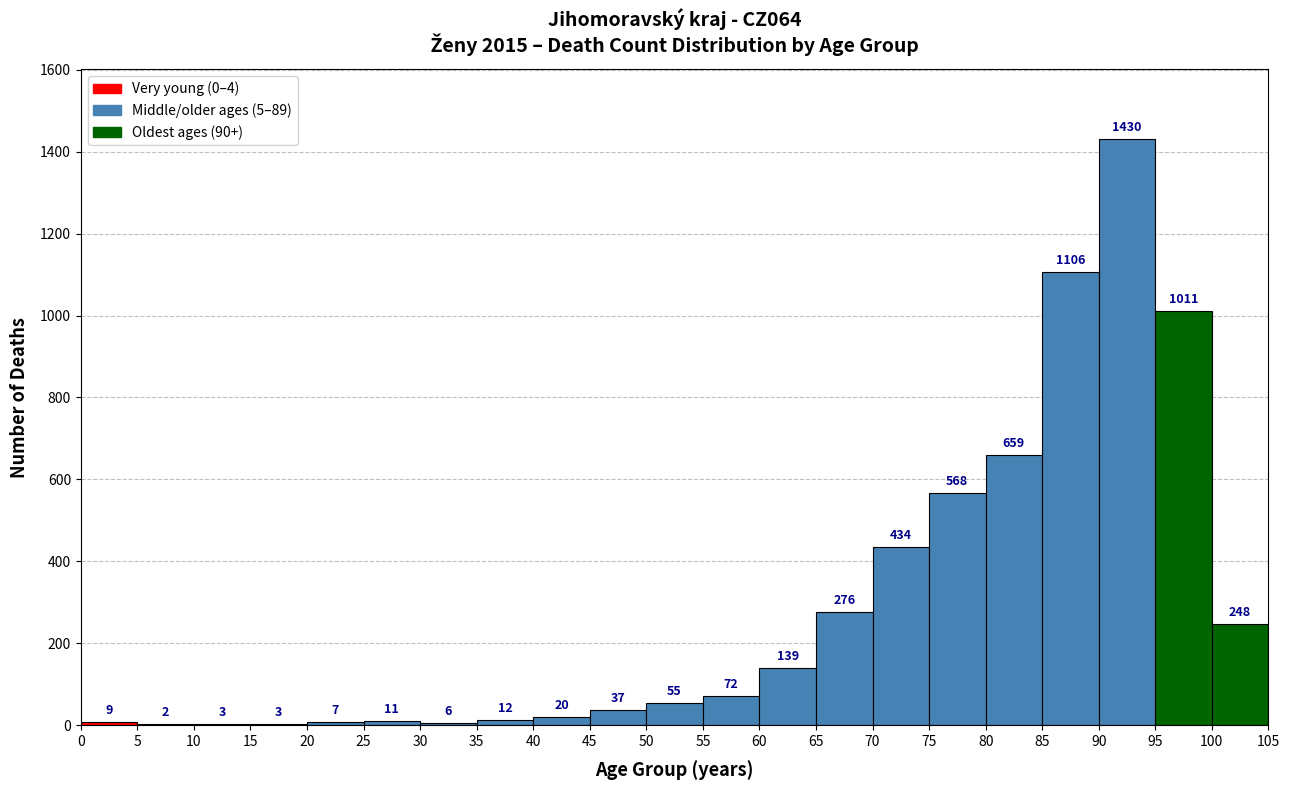

How tall is the bar that spans 45 to 50 on the x-axis?

37